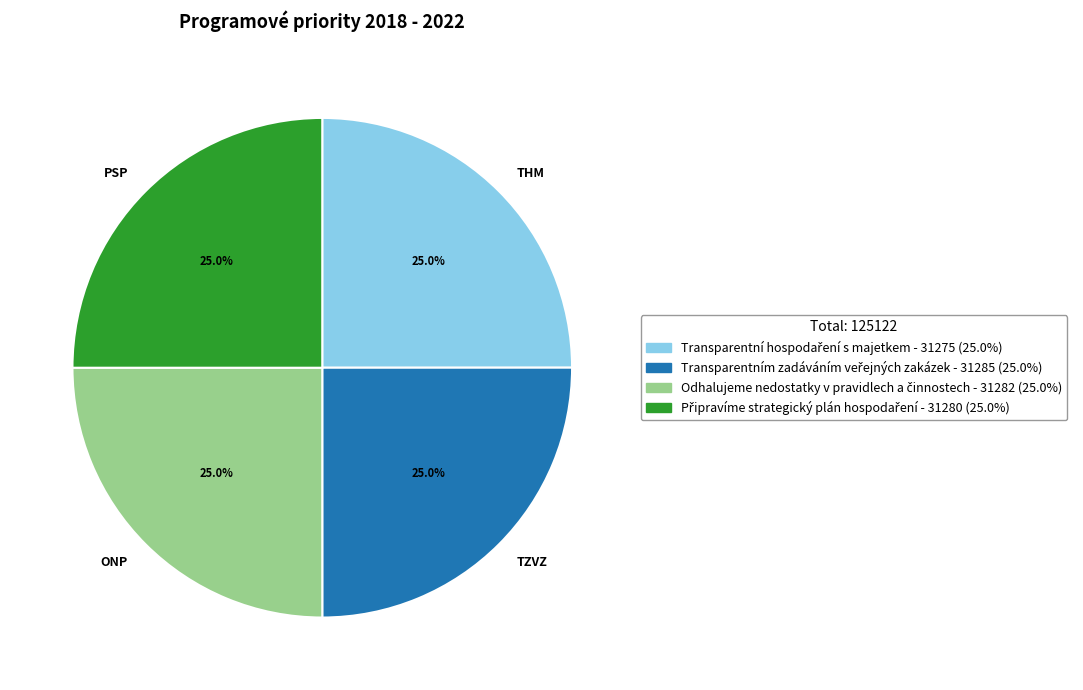

Does TZVZ represent more than half of the total?

No